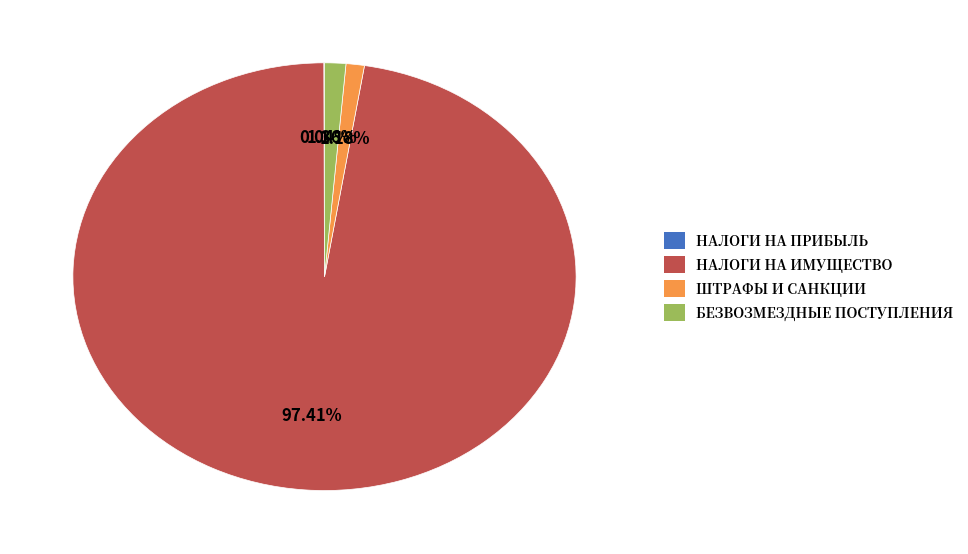

What is the largest slice in the pie chart?

НАЛОГИ НА ИМУЩЕСТВО